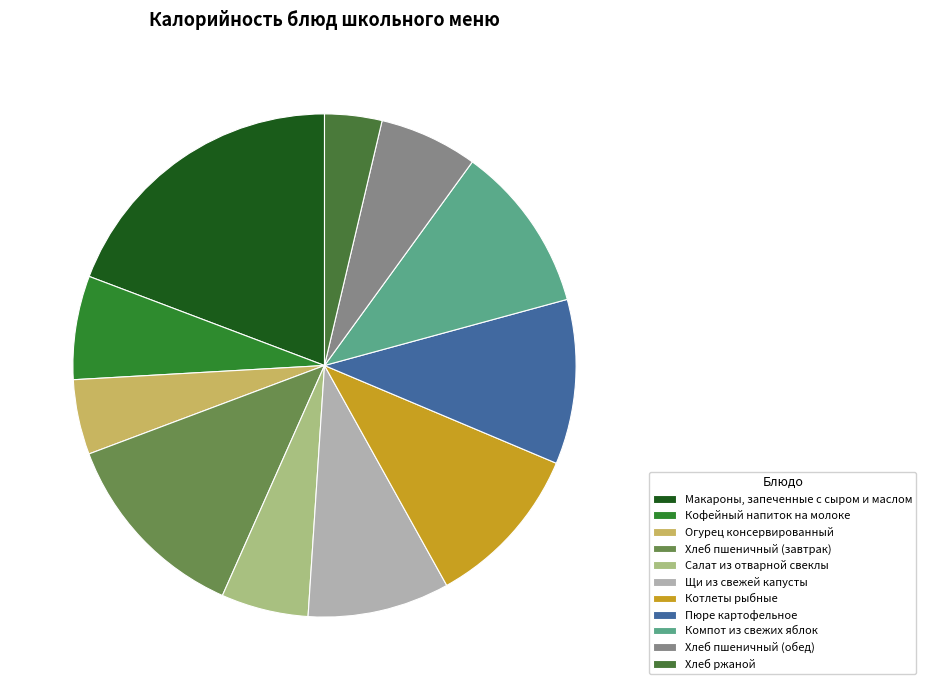

How many slices are in this pie chart?

11